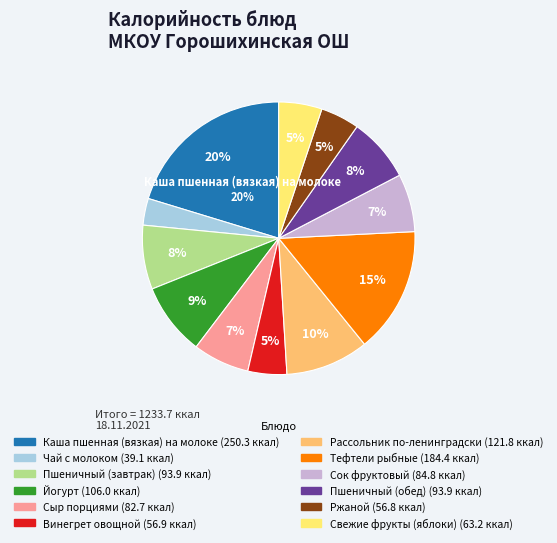

Which has a higher value, Каша пшенная (вязкая) на молоке or Ржаной?

Каша пшенная (вязкая) на молоке